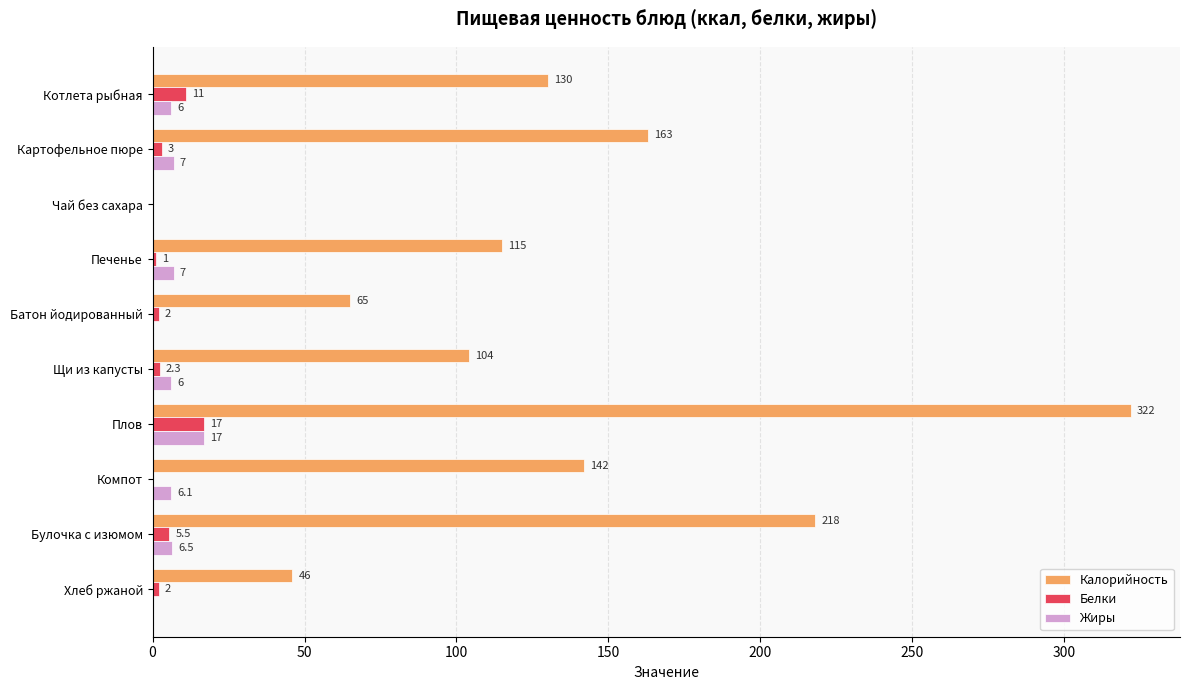

Which series has the largest total across all categories?

Калорийность